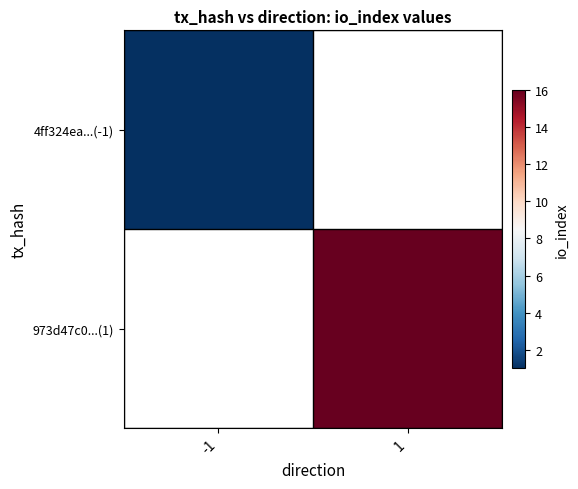

What is the smallest value displayed?

1.0